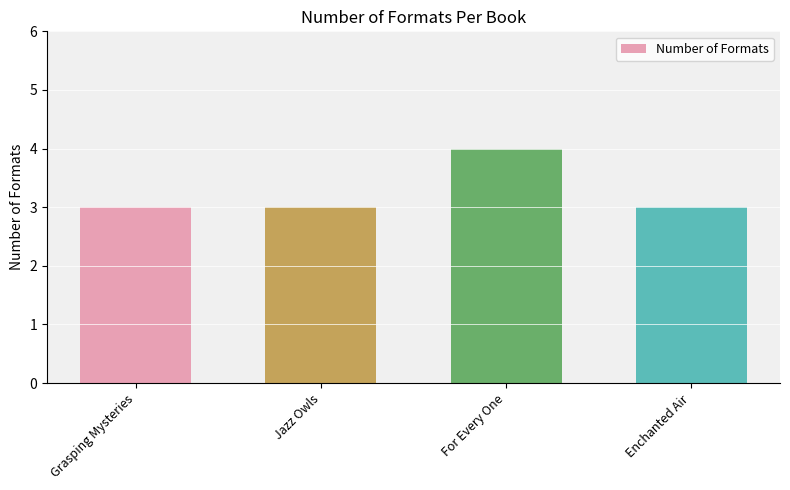

What is the approximate value at For Every One?

4